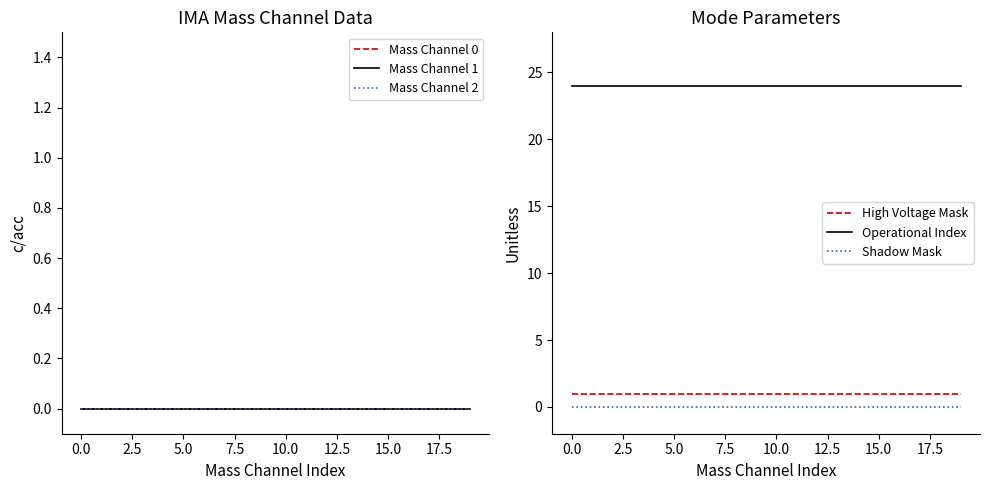

Reading left to right, transcribe all the data shown in this chart.

Mass Channel 0: 0	0	0	0	0	0	0	0	0	0	0	0	0	0	0	0	0	0	0	0
Mass Channel 1: 0	0	0	0	0	0	0	0	0	0	0	0	0	0	0	0	0	0	0	0
Mass Channel 2: 0	0	0	0	0	0	0	0	0	0	0	0	0	0	0	0	0	0	0	0
High Voltage Mask: 1	1	1	1	1	1	1	1	1	1	1	1	1	1	1	1	1	1	1	1
Operational Index: 24	24	24	24	24	24	24	24	24	24	24	24	24	24	24	24	24	24	24	24
Shadow Mask: 0	0	0	0	0	0	0	0	0	0	0	0	0	0	0	0	0	0	0	0